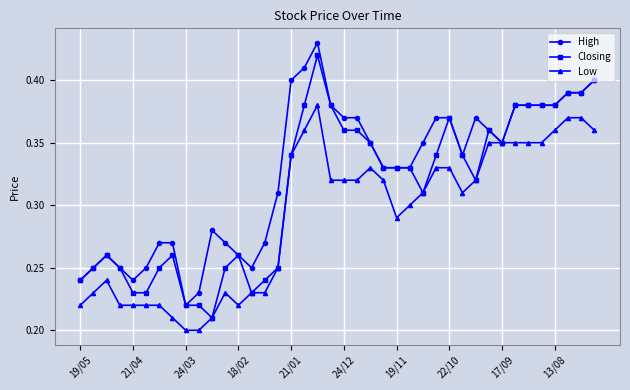

What are all the series names shown in the legend?

High, Closing, Low